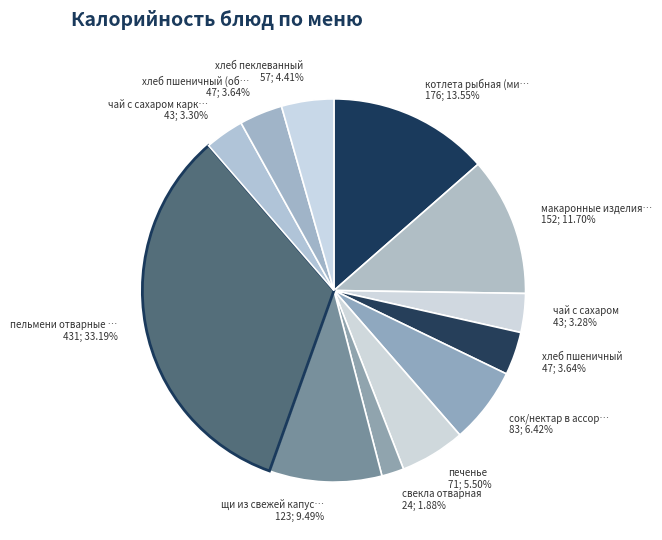

Which slice is the largest?

пельмени отварные со сливочным маслом